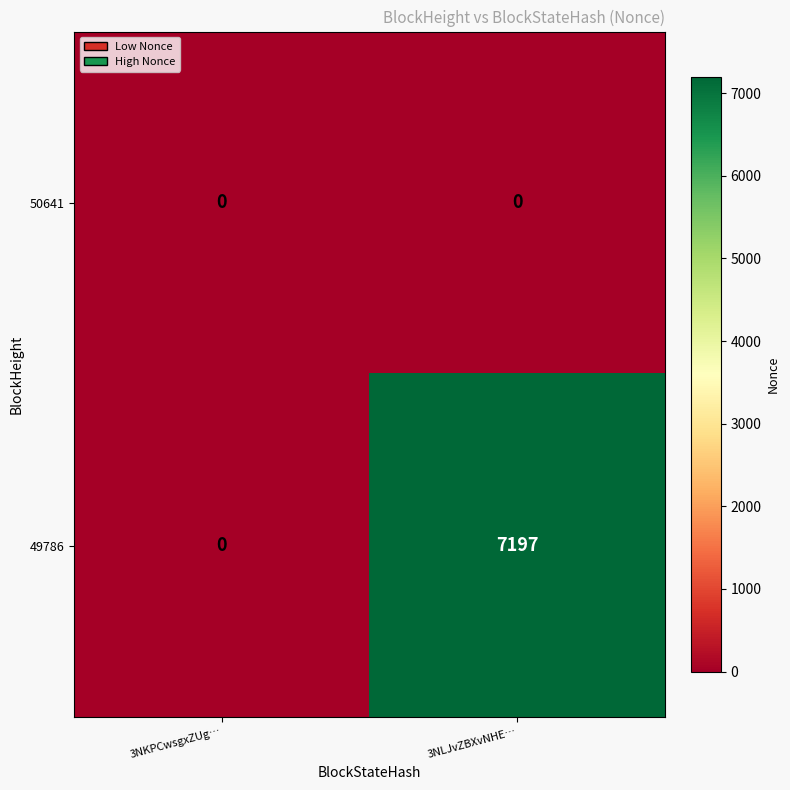

Is it true that 49786 equals 9643 at 3NLJvZBXvNHE…?

False